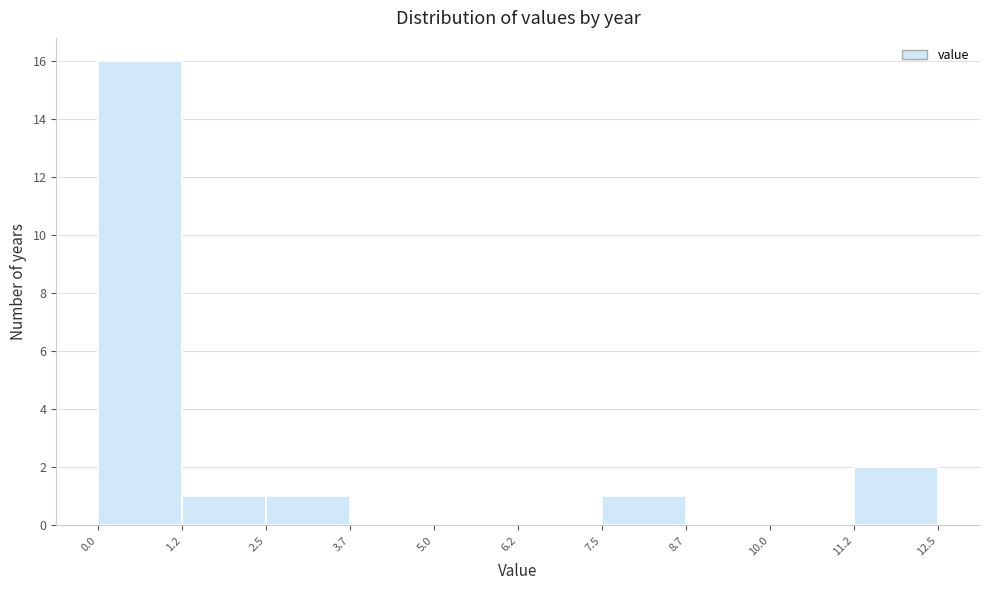

Reading left to right, list every bar in this chart as the range it spans on the x-axis followed by its height. The values are not printed on the chart, so give them approximately, as read against the axis.

0.0 to 1.2: 16
1.2 to 2.5: 1
2.5 to 3.7: 1
3.7 to 5.0: 0
5.0 to 6.2: 0
6.2 to 7.5: 0
7.5 to 8.7: 1
8.7 to 10.0: 0
10.0 to 11.2: 0
11.2 to 12.5: 2